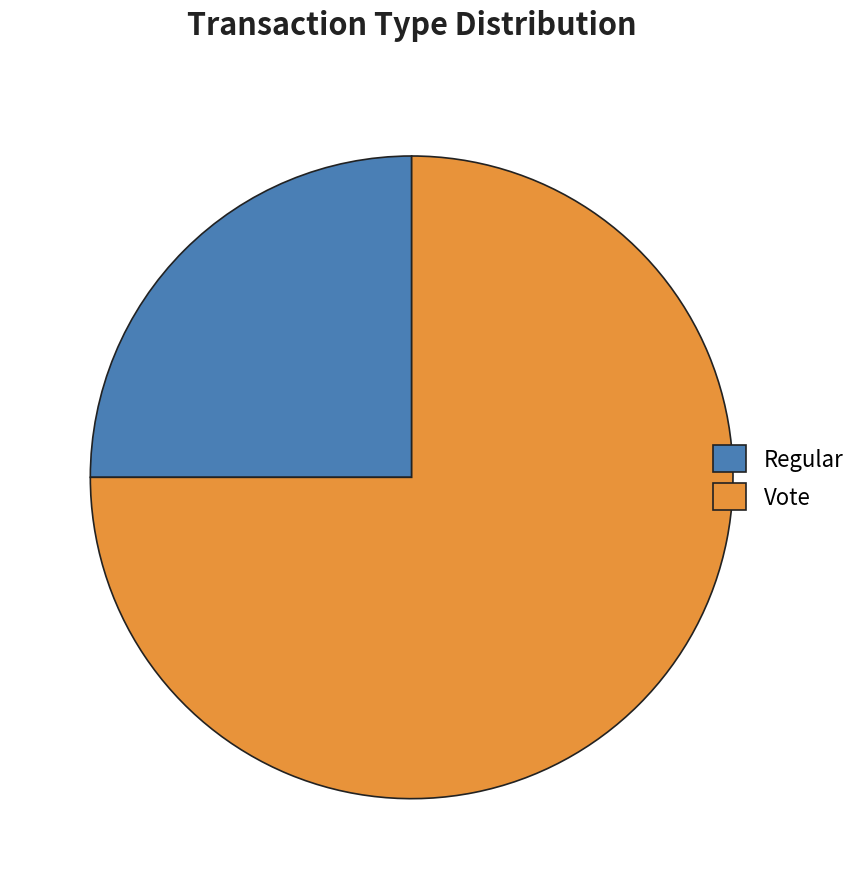

Rank the categories by value from highest to lowest.

Vote, Regular